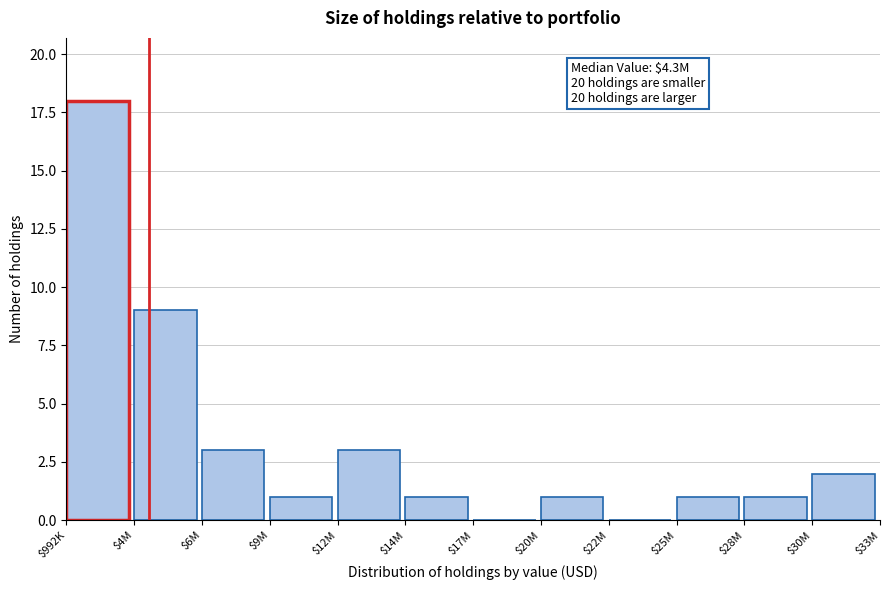

What is the maximum value shown in the chart?

18